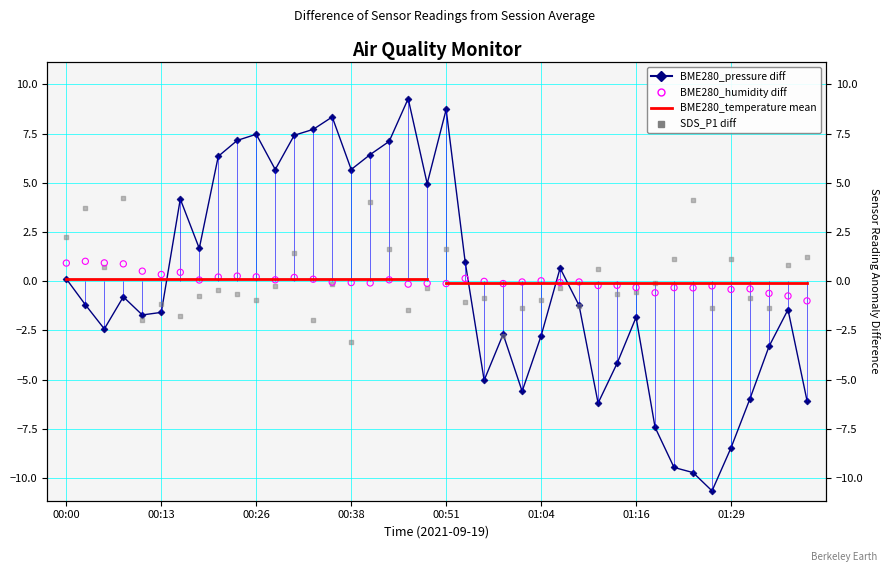

Which series contains the lowest Y value?

BME280_pressure